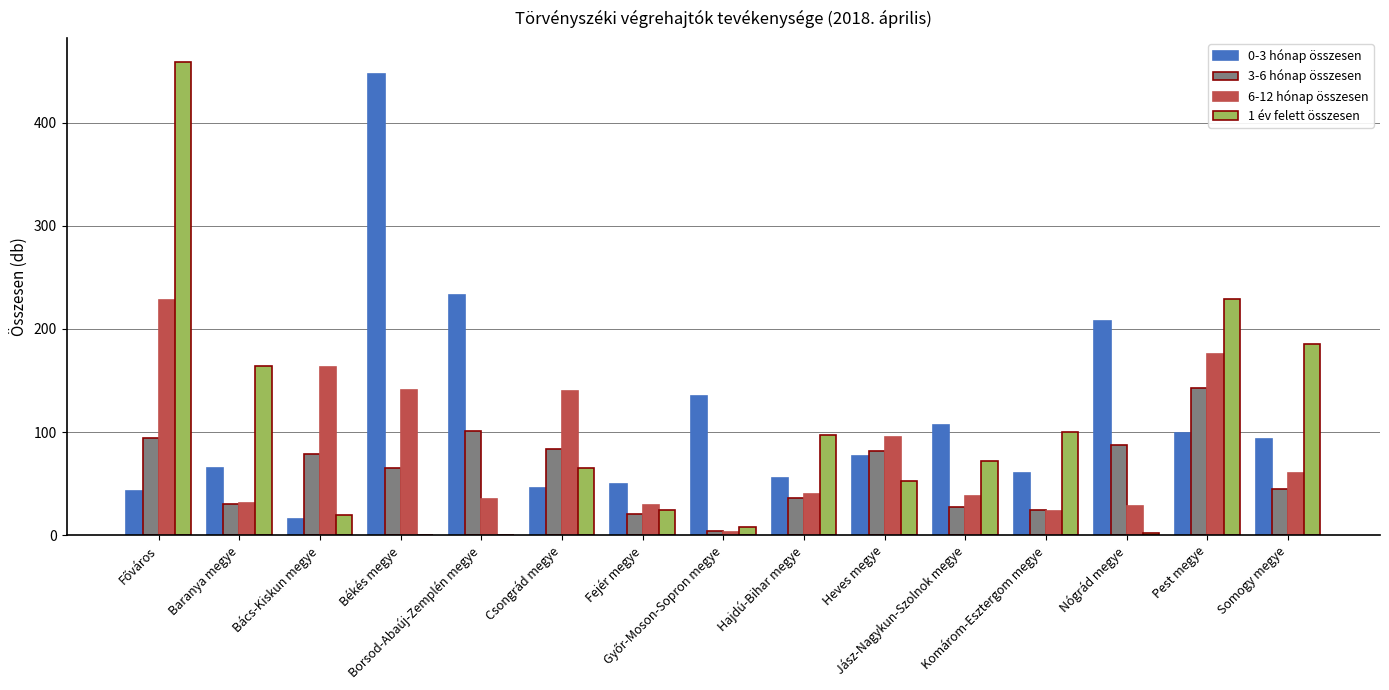

What is the maximum value shown in the chart?

459